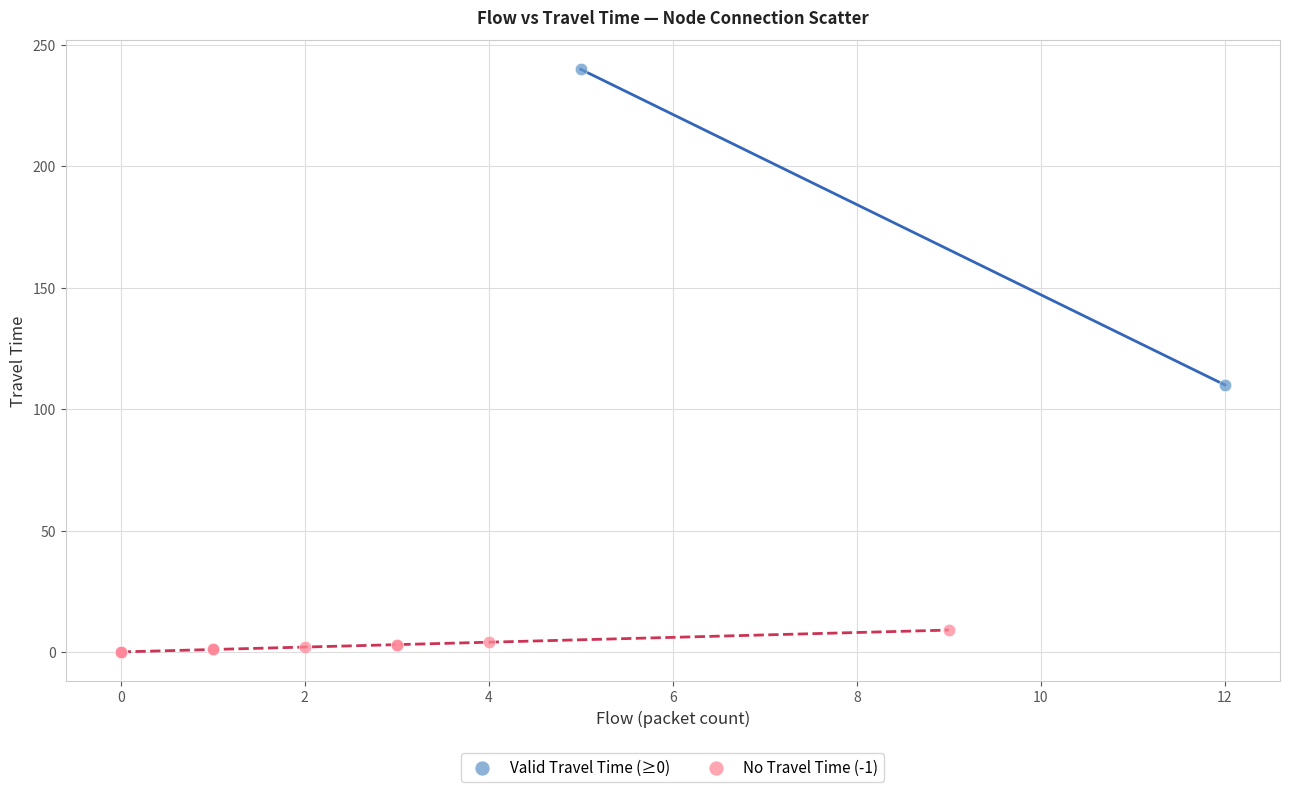

What are all the series names shown in the legend?

Valid Travel Time (≥0), No Travel Time (-1)